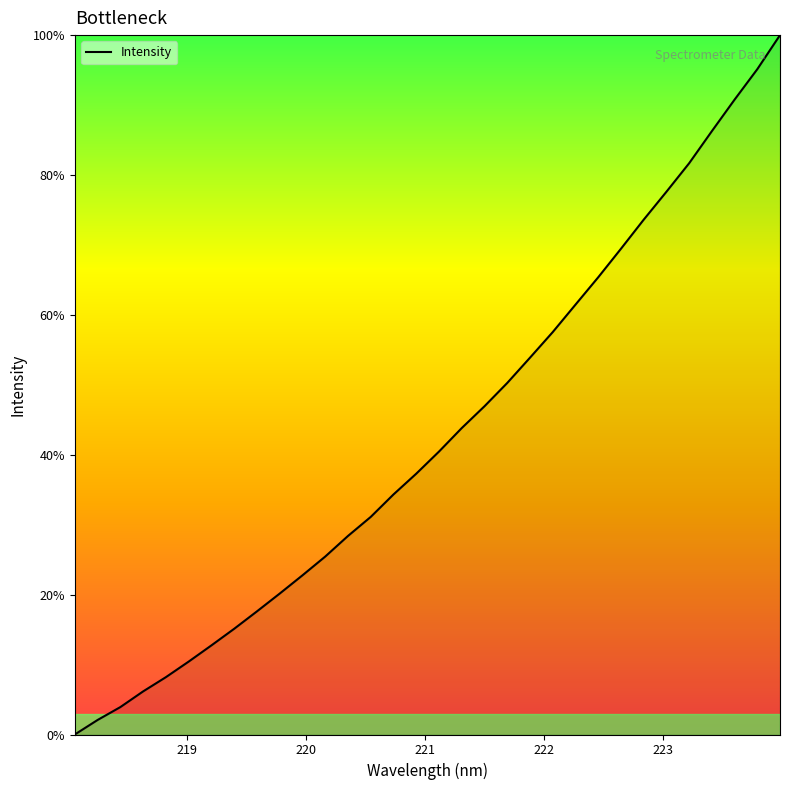

What is the maximum value shown in the chart?

100.0